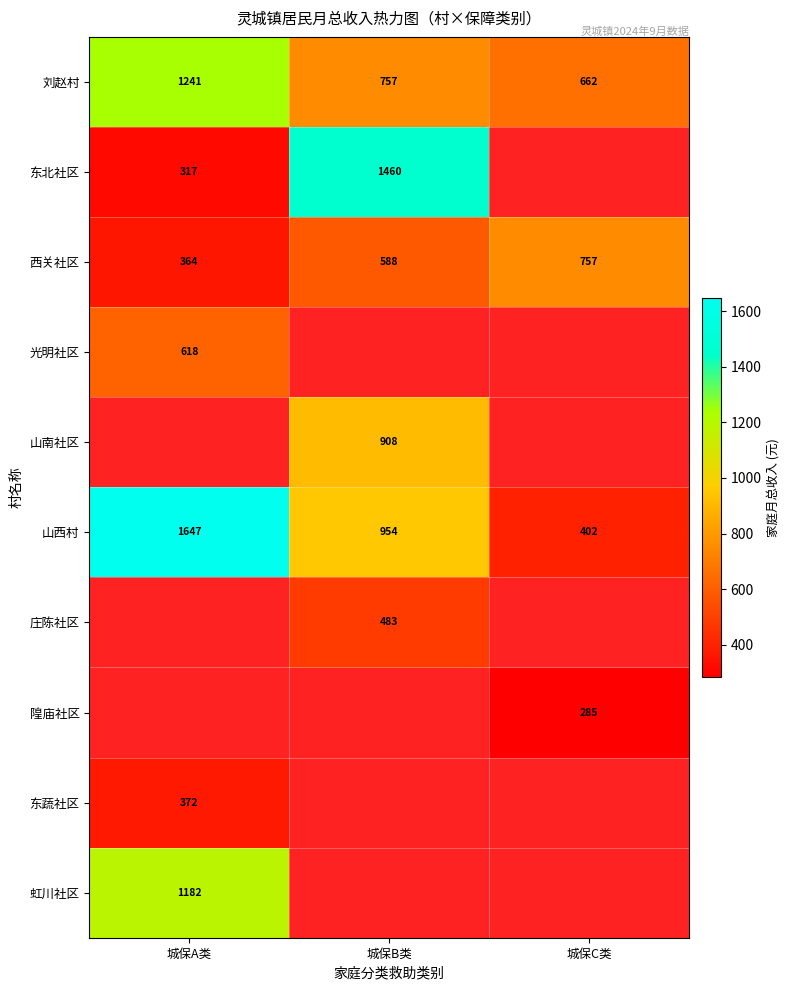

What is the difference between the maximum and minimum values in the 西关社区 series?

393.0